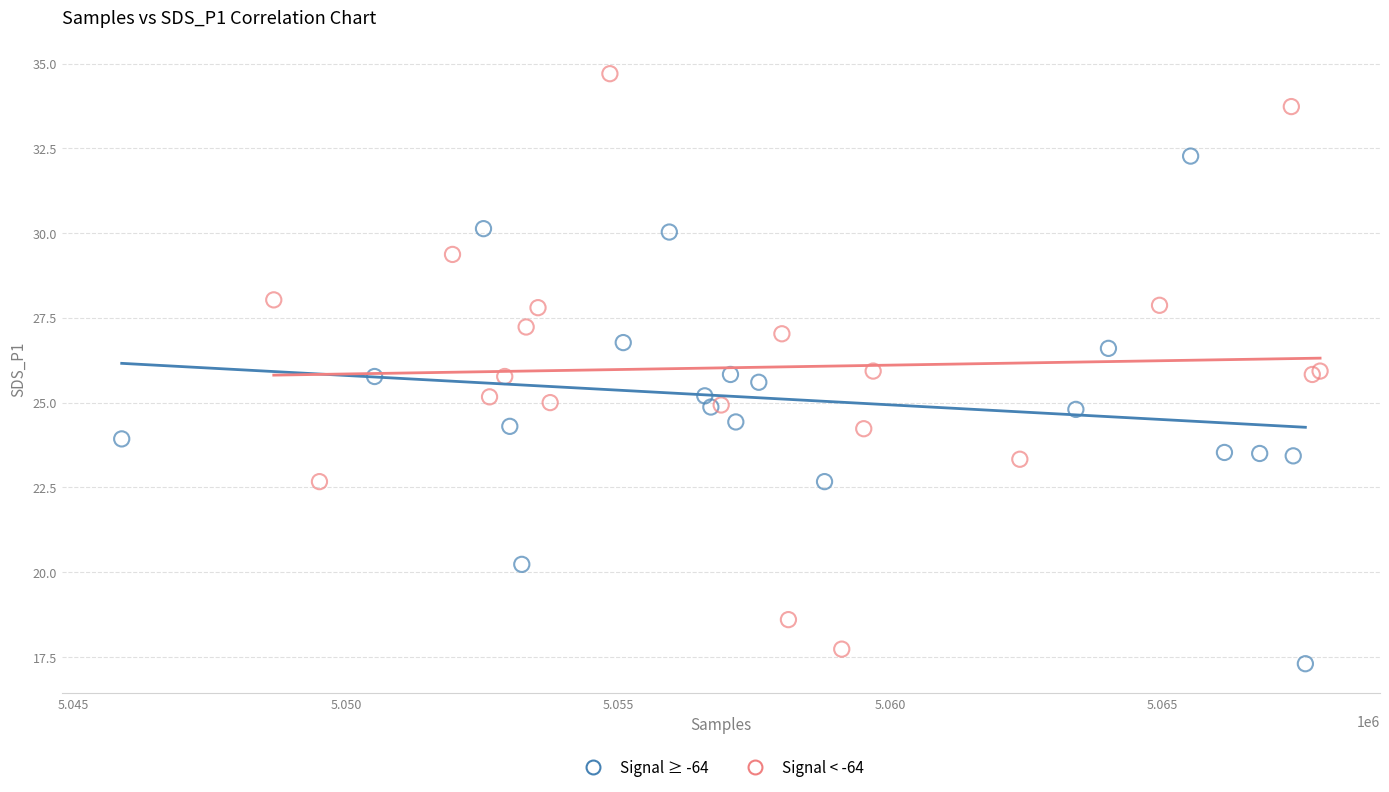

Which series reaches the maximum Y coordinate?

Signal < -64